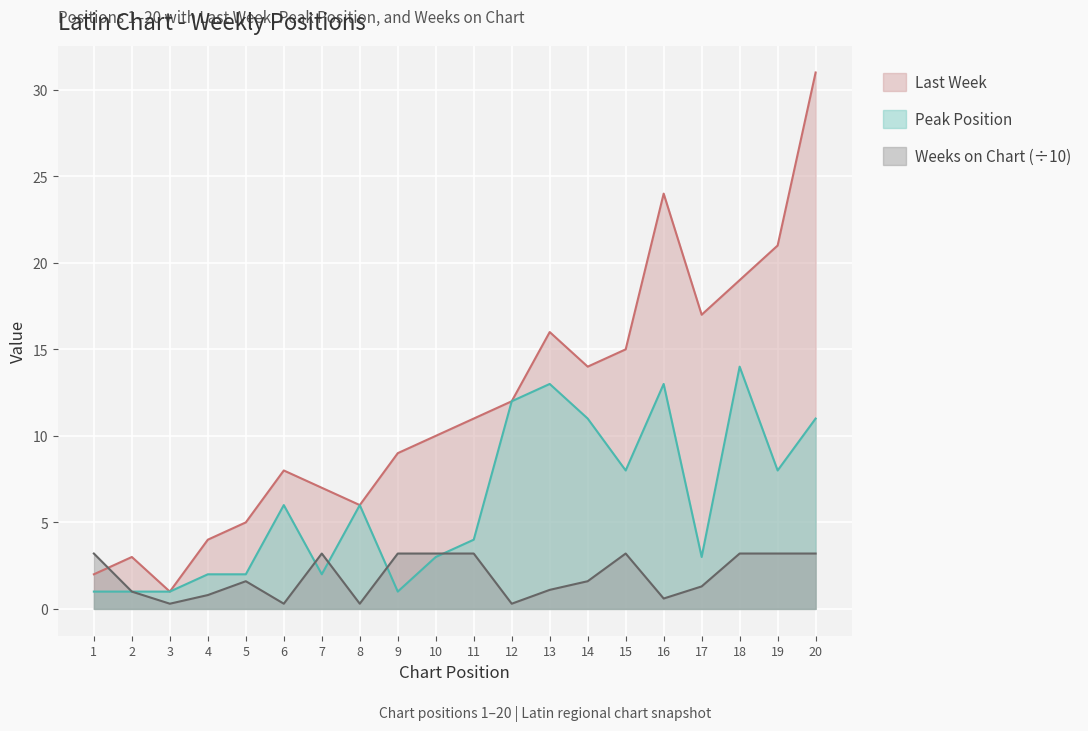

Between which two adjacent categories do Weeks on Chart and Last Week first intersect?

1 and 2